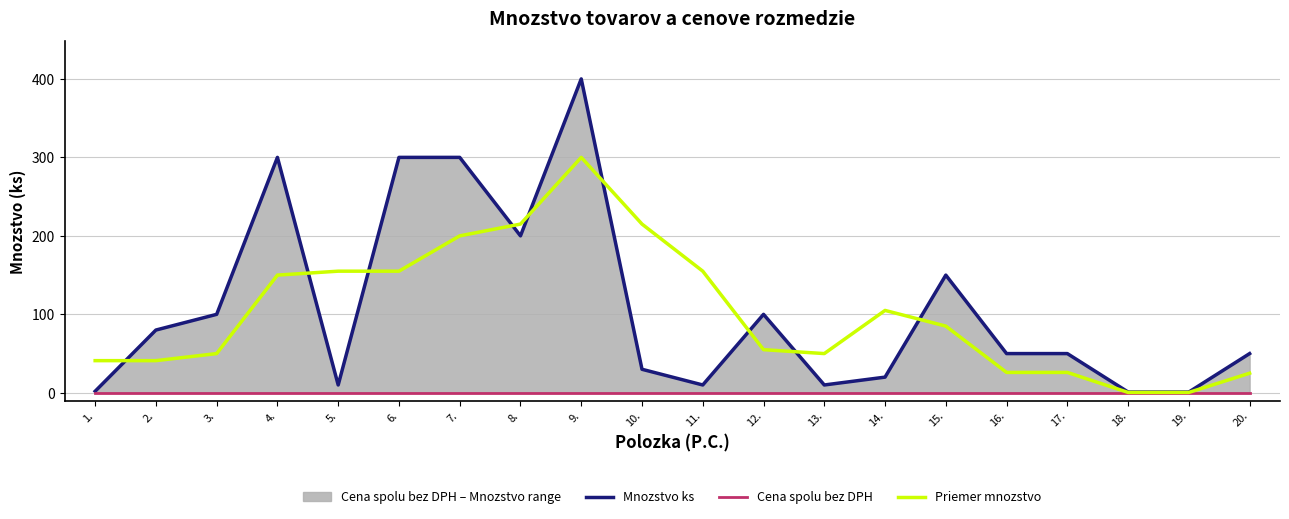

Which series has the widest spread of values?

Mnozstvo ks